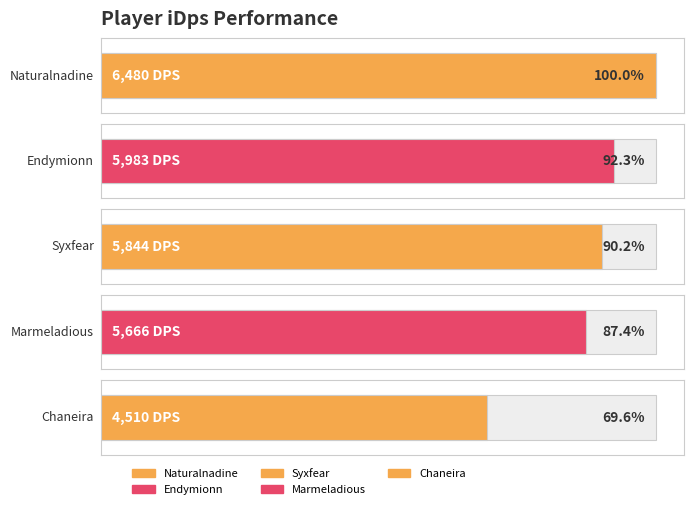

Count the number of categories in the chart.

5